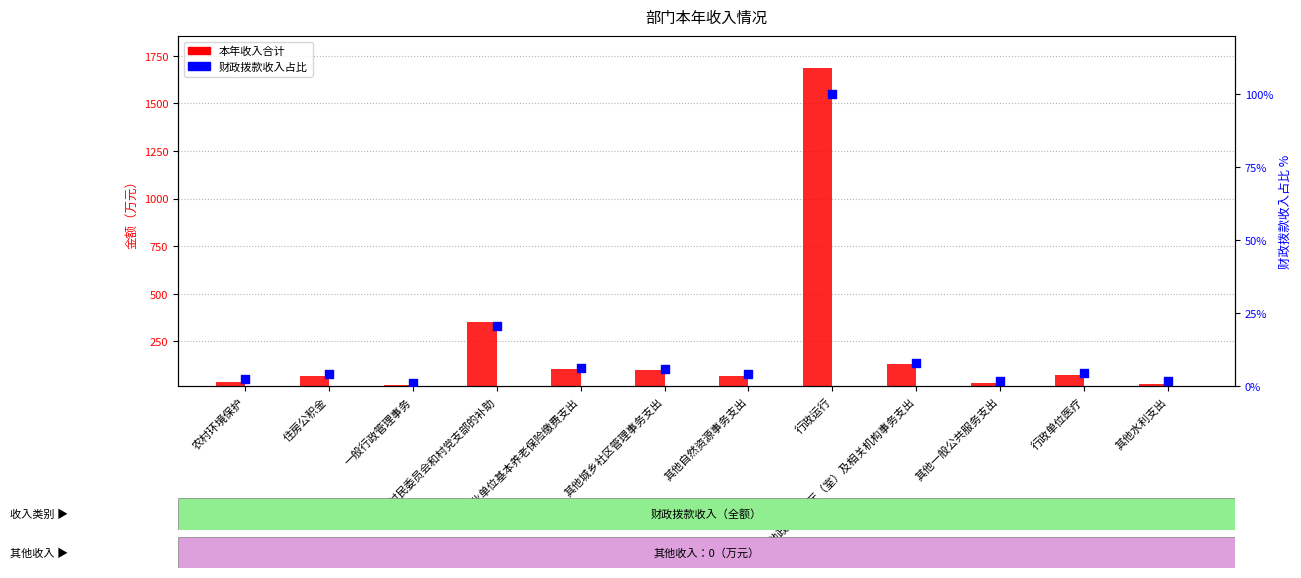

Which series contains the highest Y value?

本年收入合计